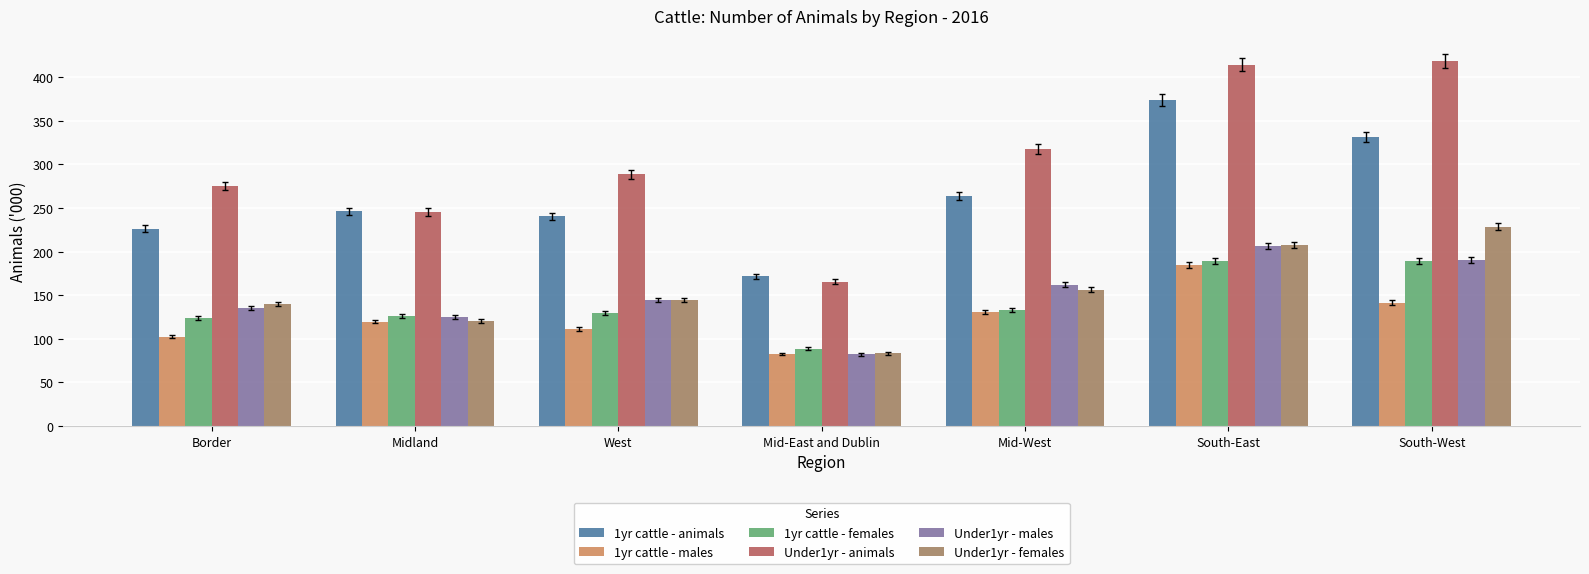

Which series has the largest total across all categories?

Under1yr - animals